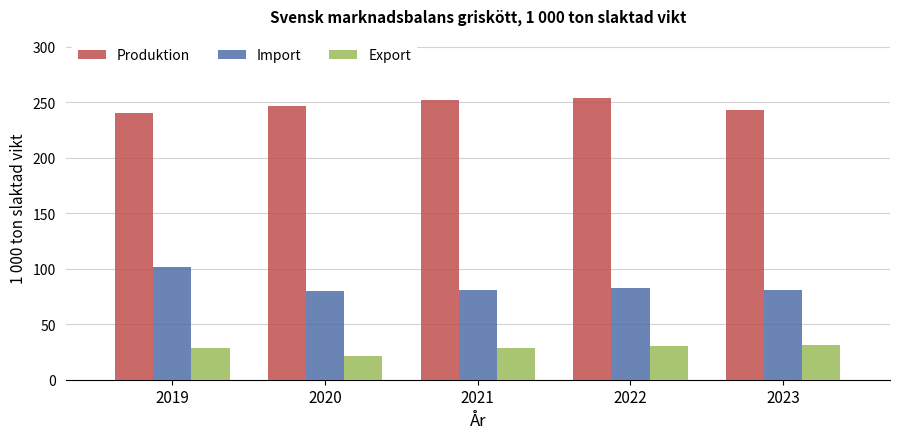

Which series changed the most between 2022 and 2023?

Produktion